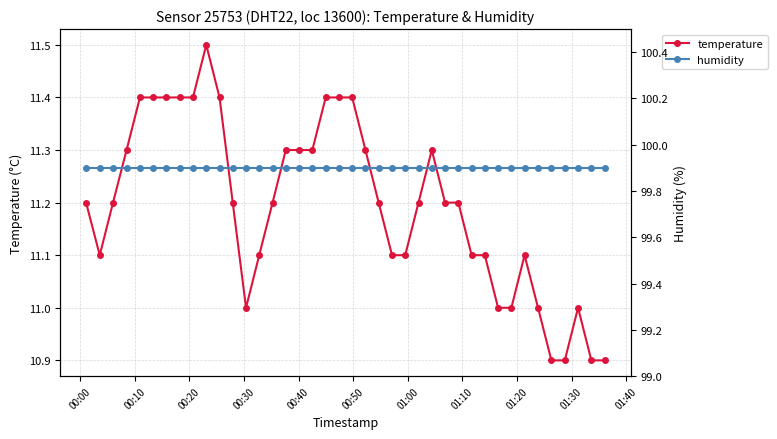

What is the minimum value for temperature?

10.9